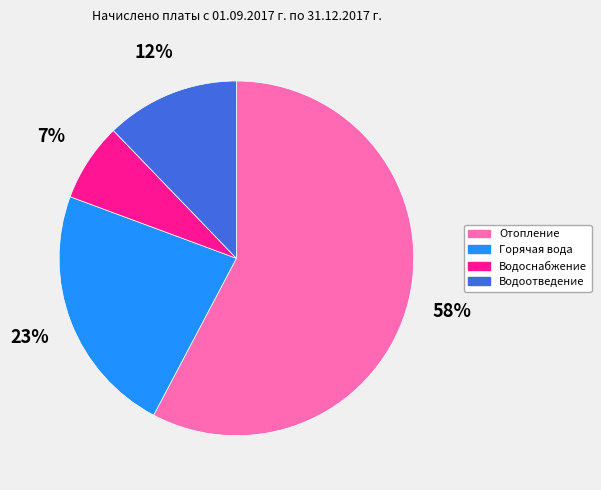

What is the majority slice?

Отопление